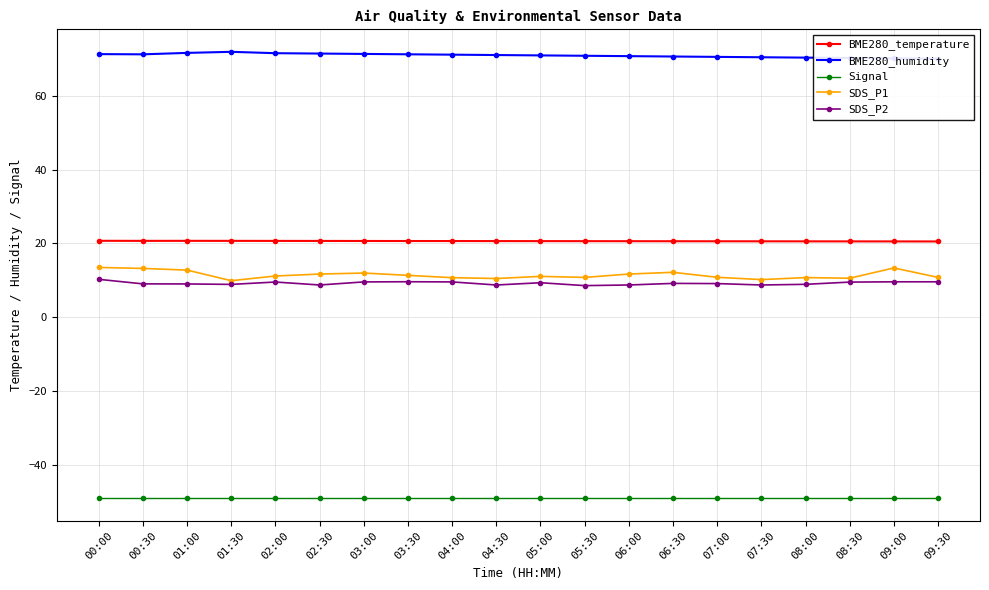

Does the chart display data point markers on the line(s)?

Yes